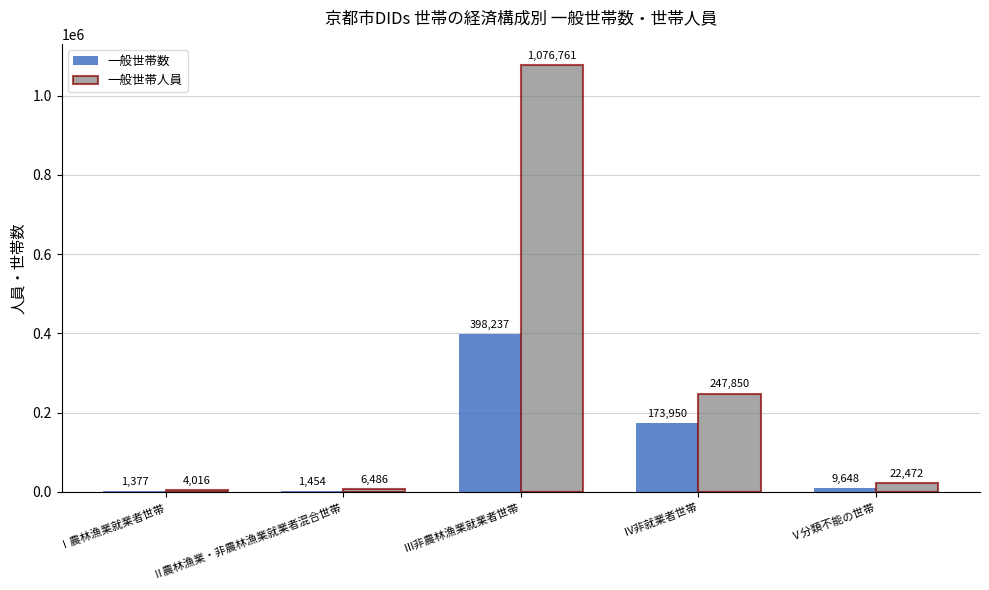

What are all the series names shown in the legend?

一般世帯数, 一般世帯人員